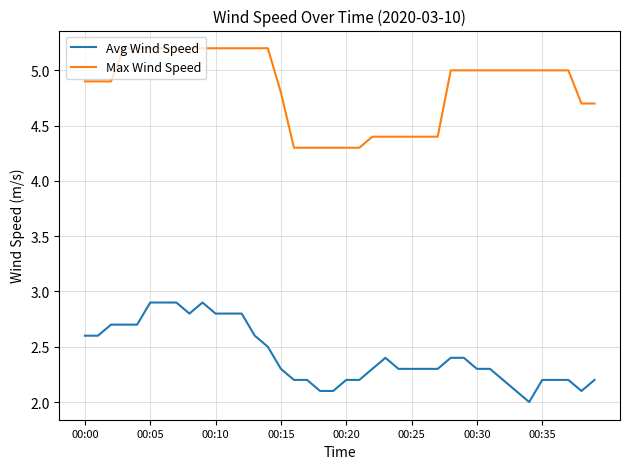

Rank the series by their maximum value, from lowest to highest.

Avg Wind Speed, Max Wind Speed